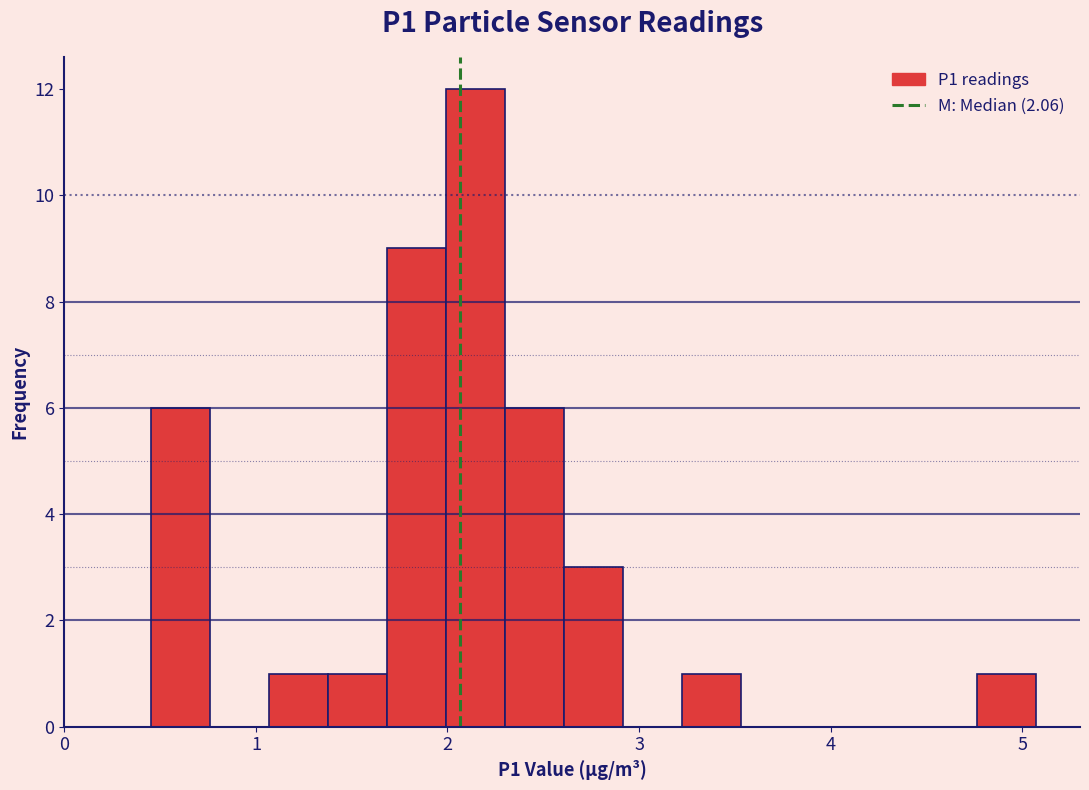

Read against the x-axis, roughly where is the centre of the tallest bar?

2.1